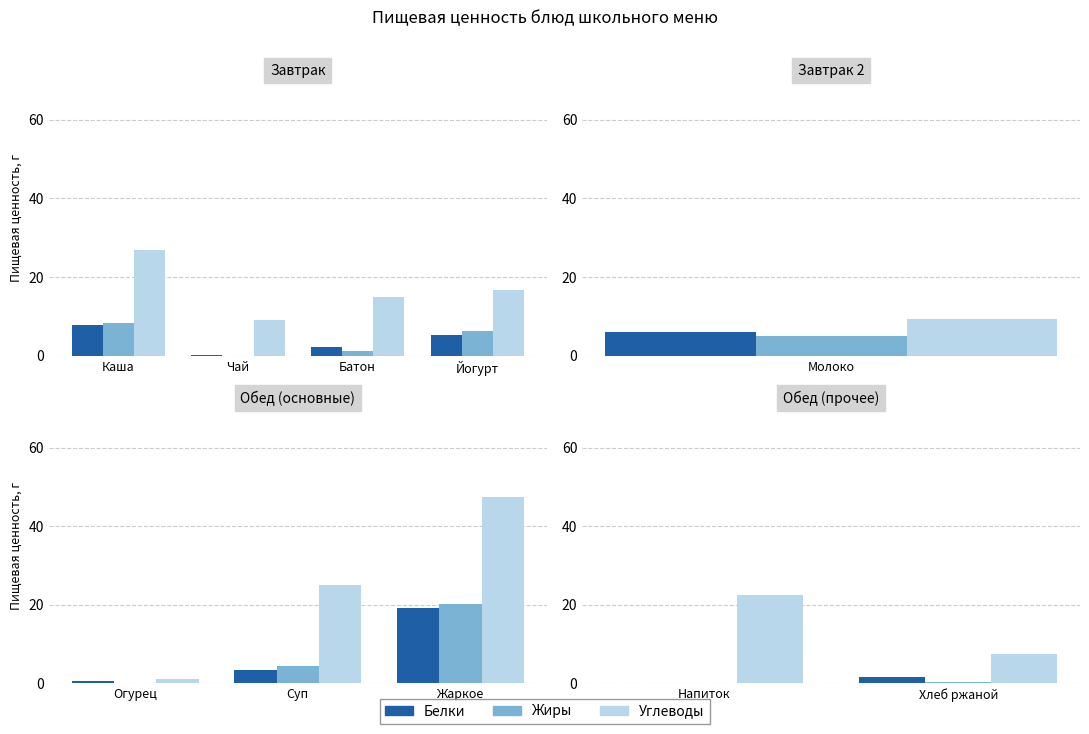

Which series changed the most between Напиток and Хлеб ржаной?

Углеводы